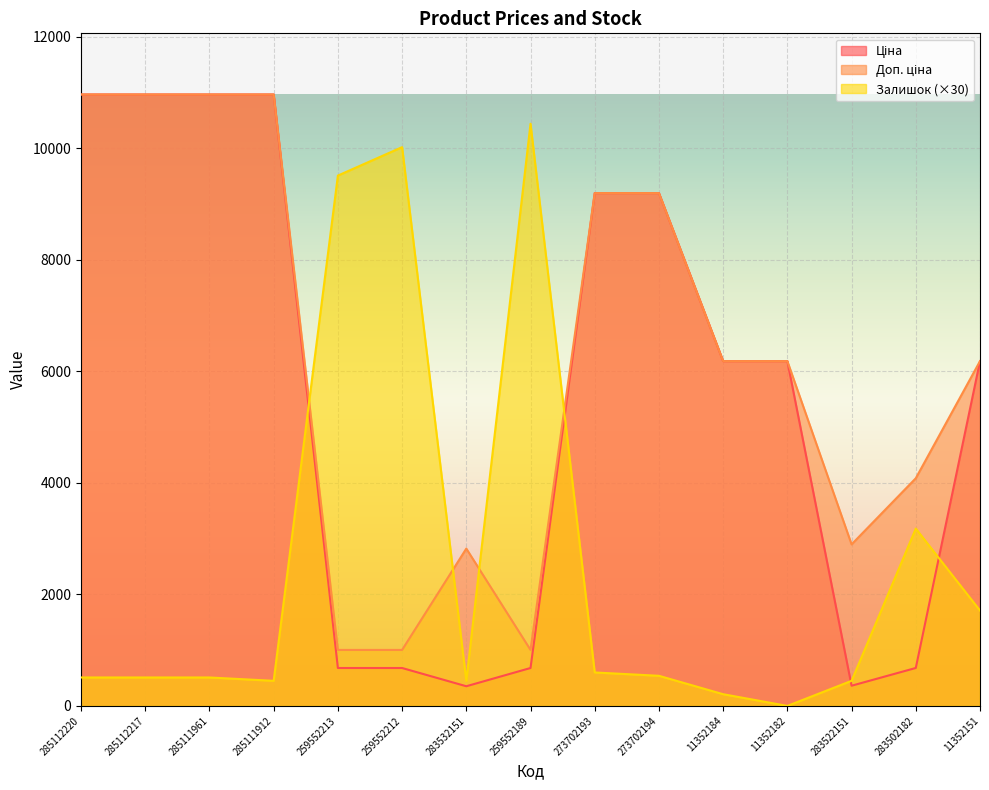

What is the difference between the highest and lowest values at 285111912?

10514.4